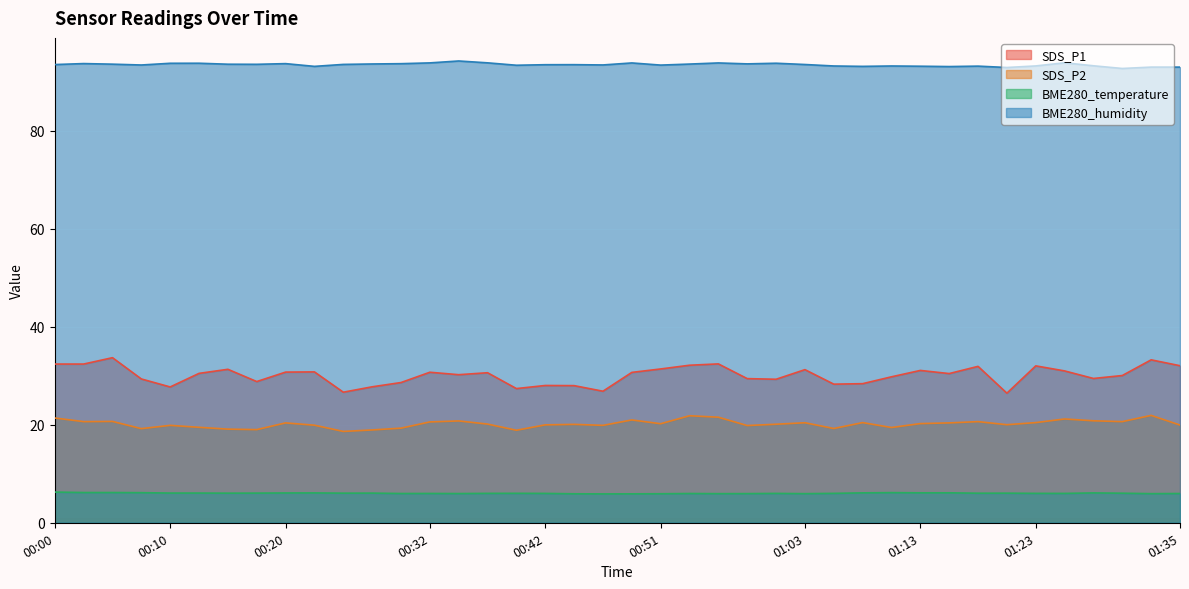

Where does the BME280_temperature series first go above 6?

00:00